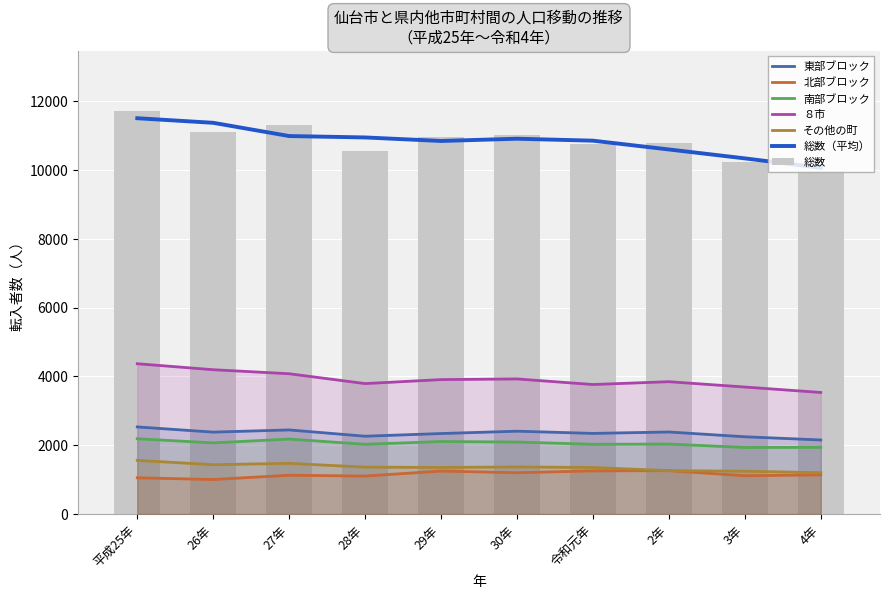

What is the maximum value for その他の町?

1561